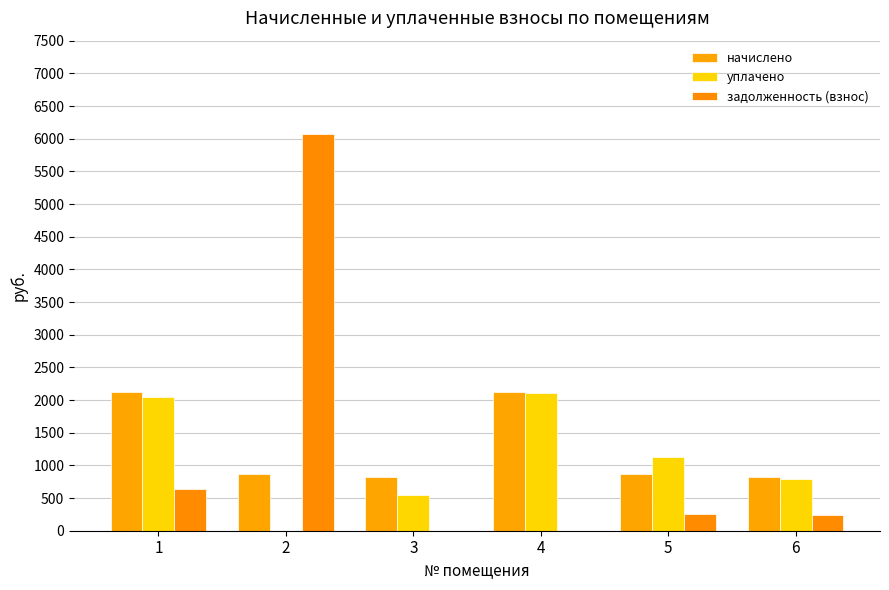

How many values in the начислено series exceed 872?

3